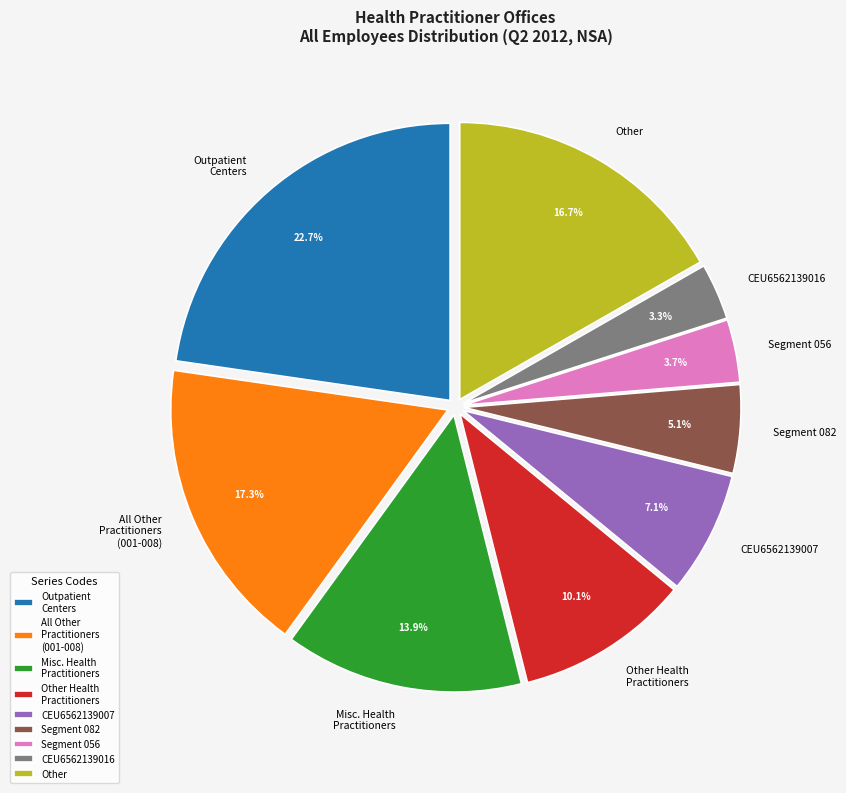

Which has a higher value, Other or Outpatient Centers?

Outpatient Centers